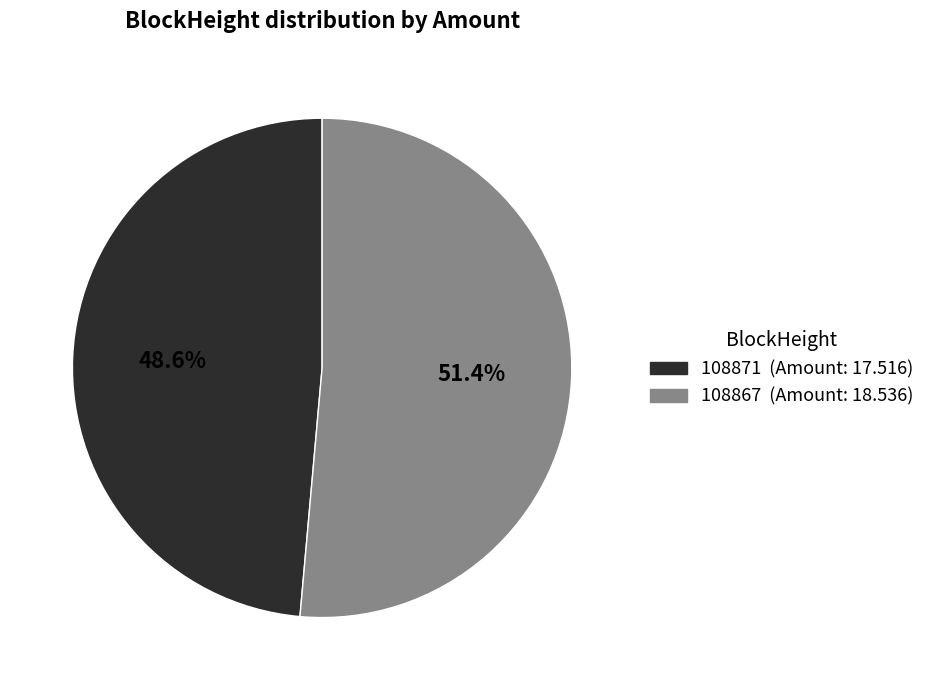

Which has a higher value, 108867 or 108871?

108867